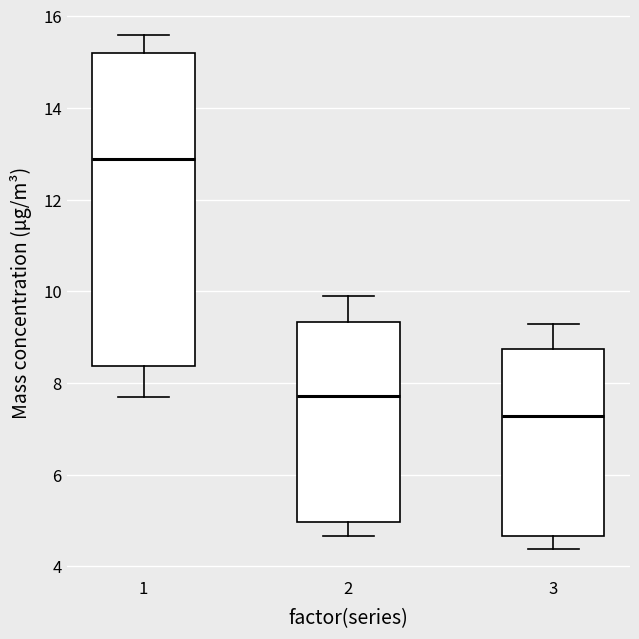

Which box is the tallest, from its lower edge to its upper edge?

1